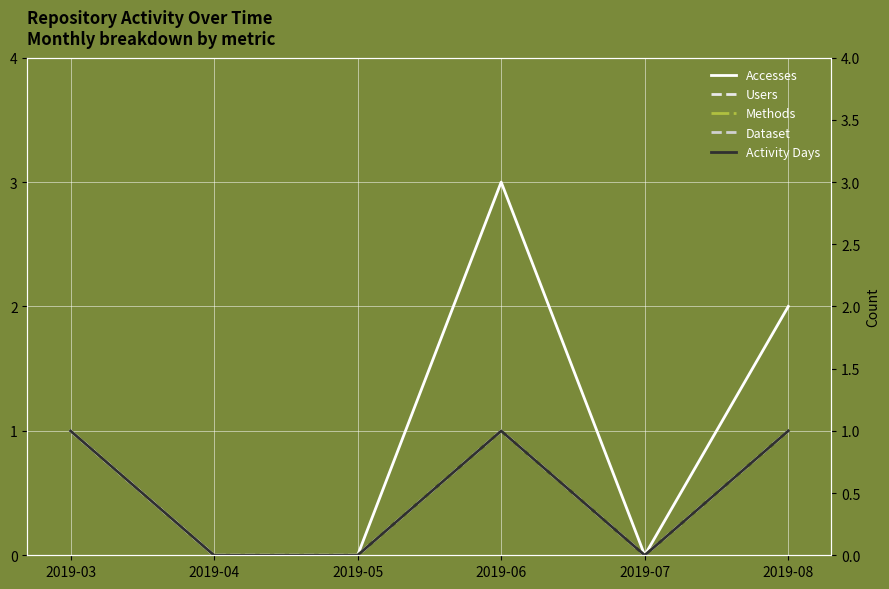

What is the value of the Methods point at the 1st from the left?

1